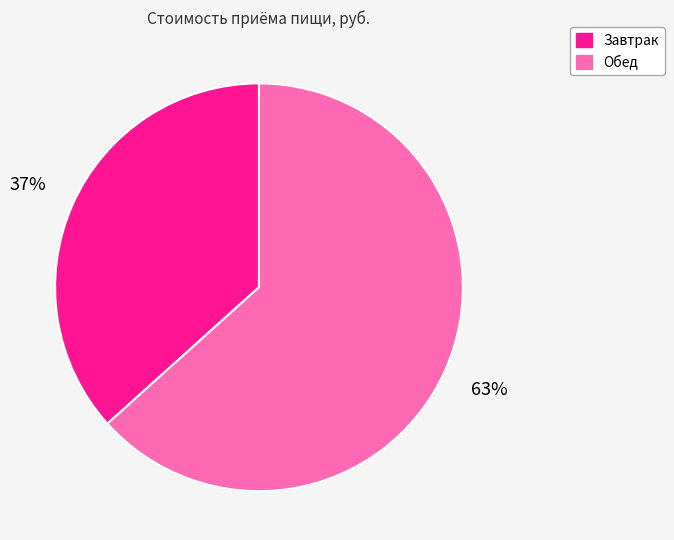

Is Обед the majority of the pie?

Yes